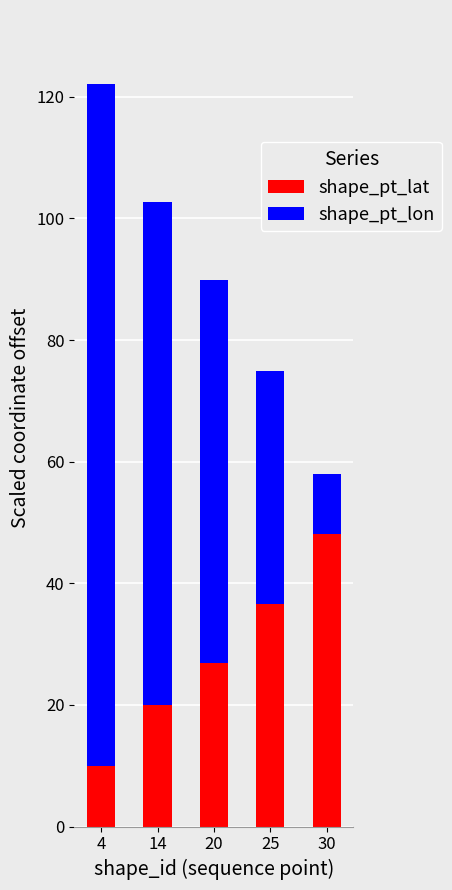

Rank the categories by shape_pt_lat value from highest to lowest.

30, 25, 20, 14, 4